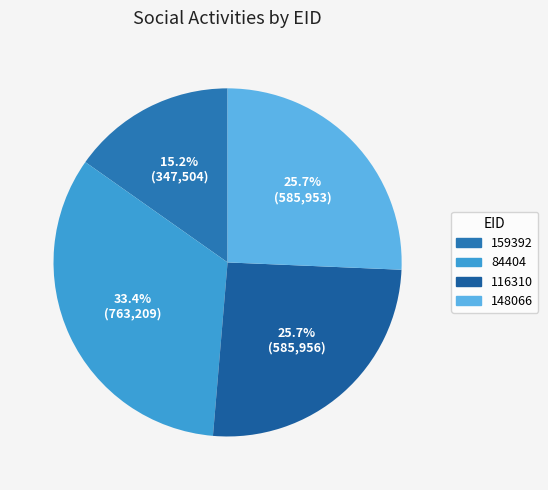

To the nearest percent, what is the difference between the 84404 and 148066 slice percentages?

8%